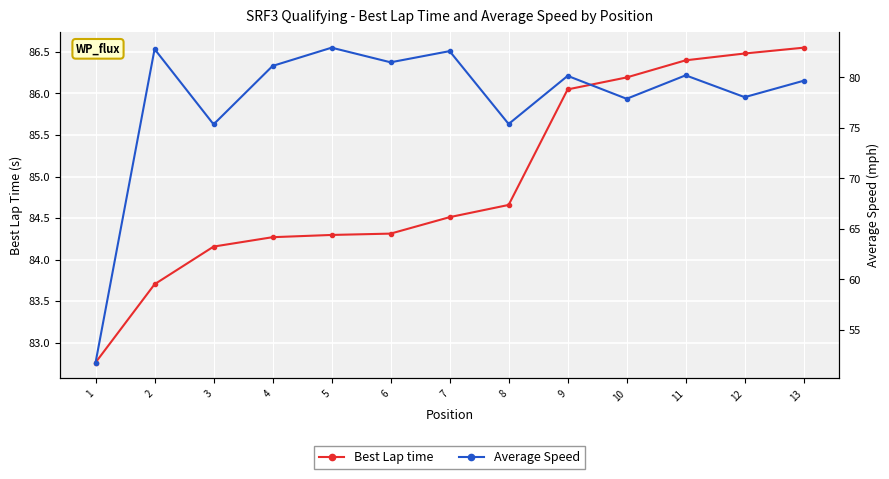

Is it true that Average Speed equals 81.1 at 4?

True